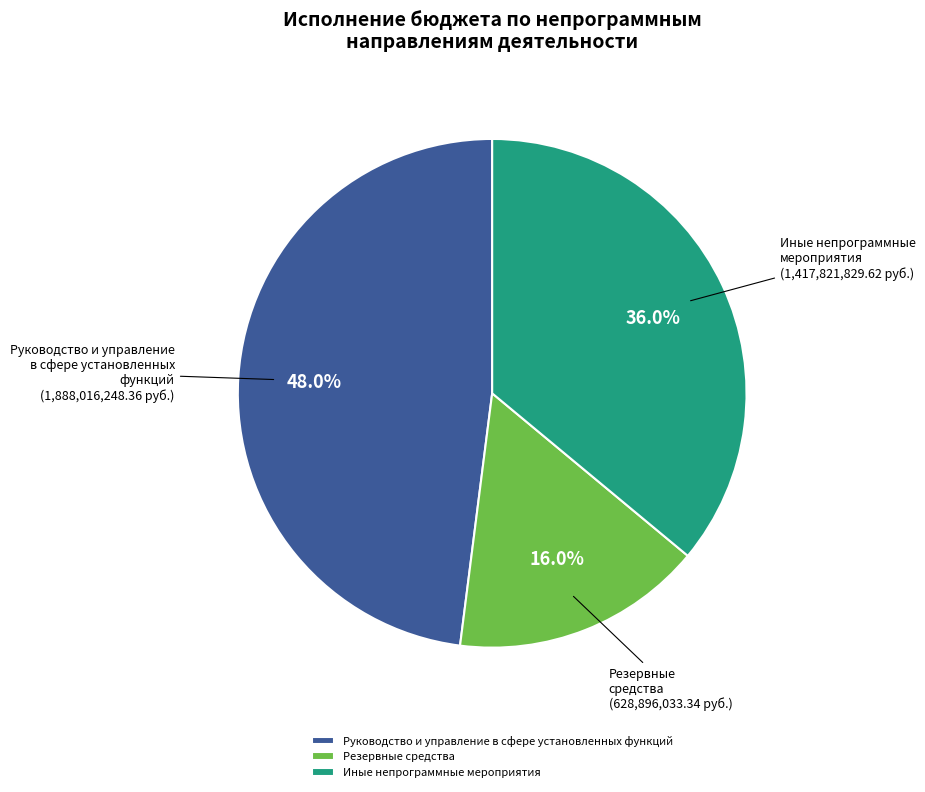

Combined, do Руководство и управление в сфере установленных функций and Резервные средства account for over 50%?

Yes